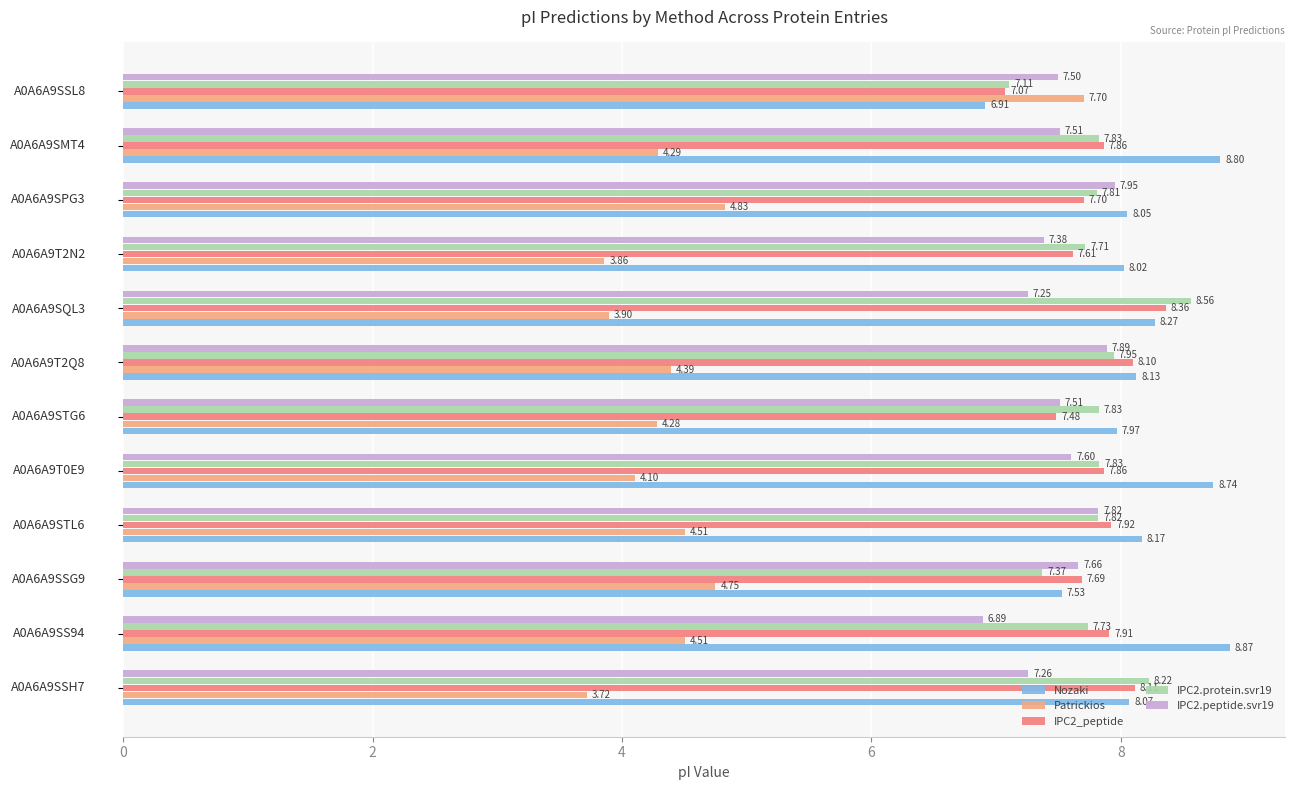

Rank the series by their maximum value, from highest to lowest.

Nozaki, IPC2.protein.svr19, IPC2_peptide, IPC2.peptide.svr19, Patrickios